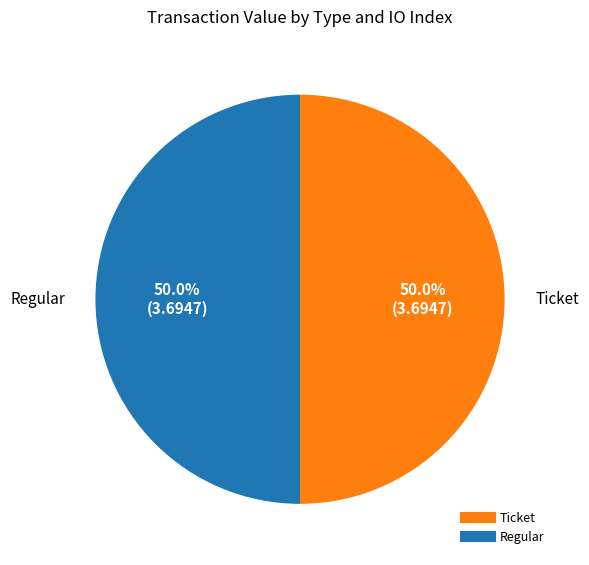

What is the largest slice in the pie chart?

Ticket (io_index=1)